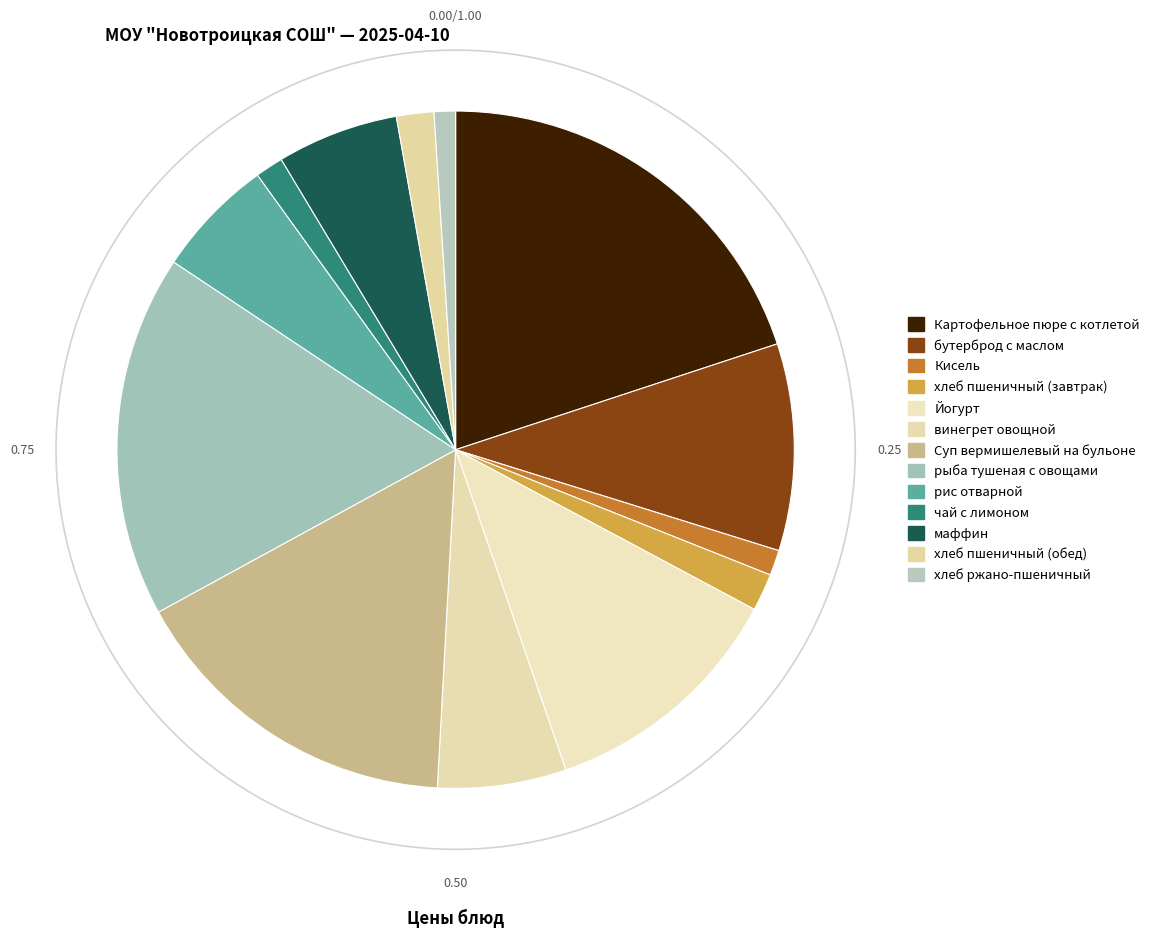

Which has a higher value, чай с лимоном or хлеб пшеничный (завтрак)?

хлеб пшеничный (завтрак)